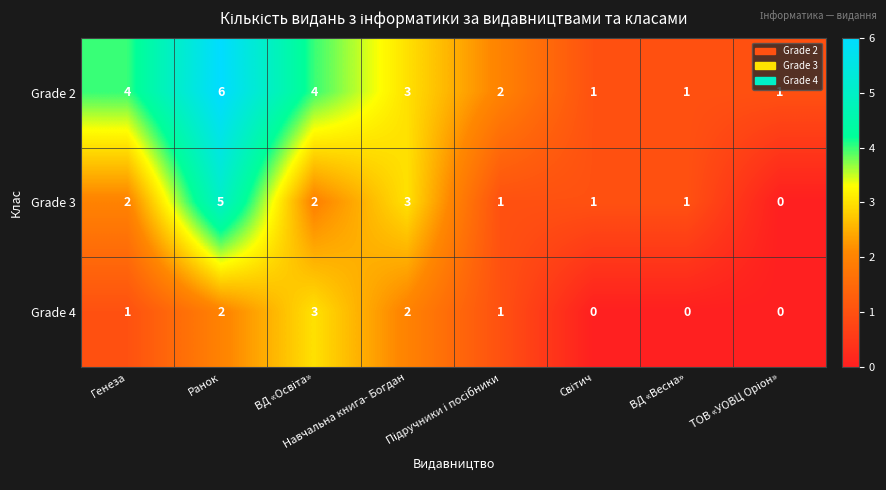

What is the greatest value displayed?

6